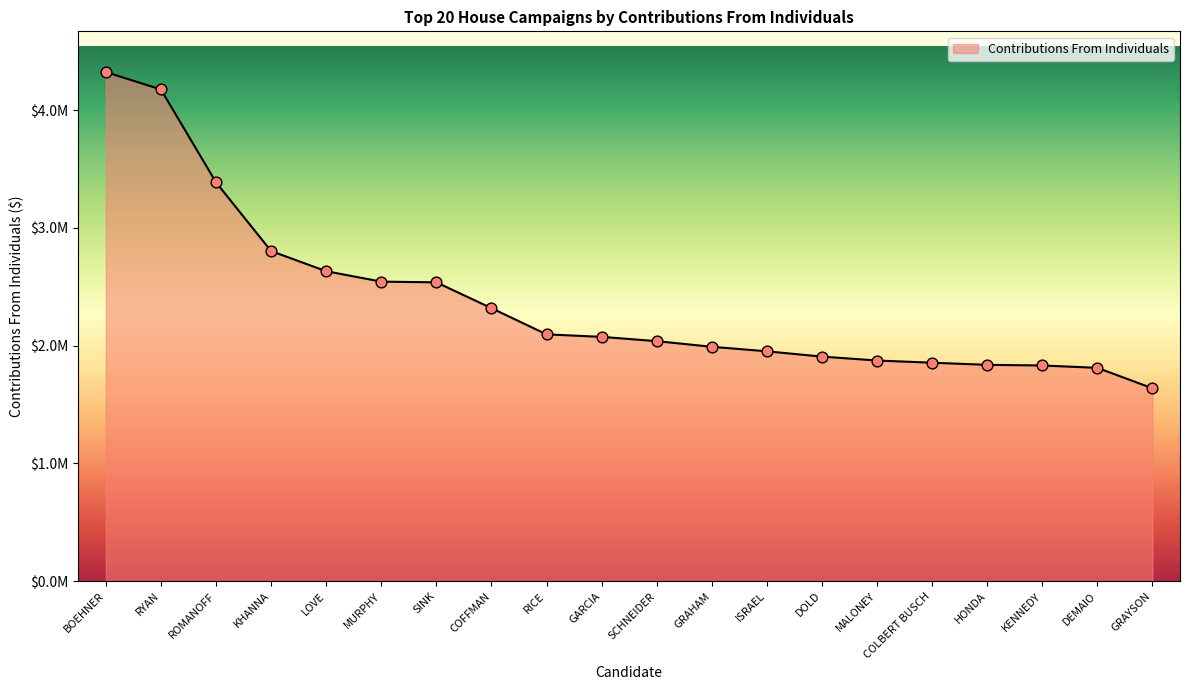

Which has a higher value, COLBERT BUSCH or GARCIA?

GARCIA